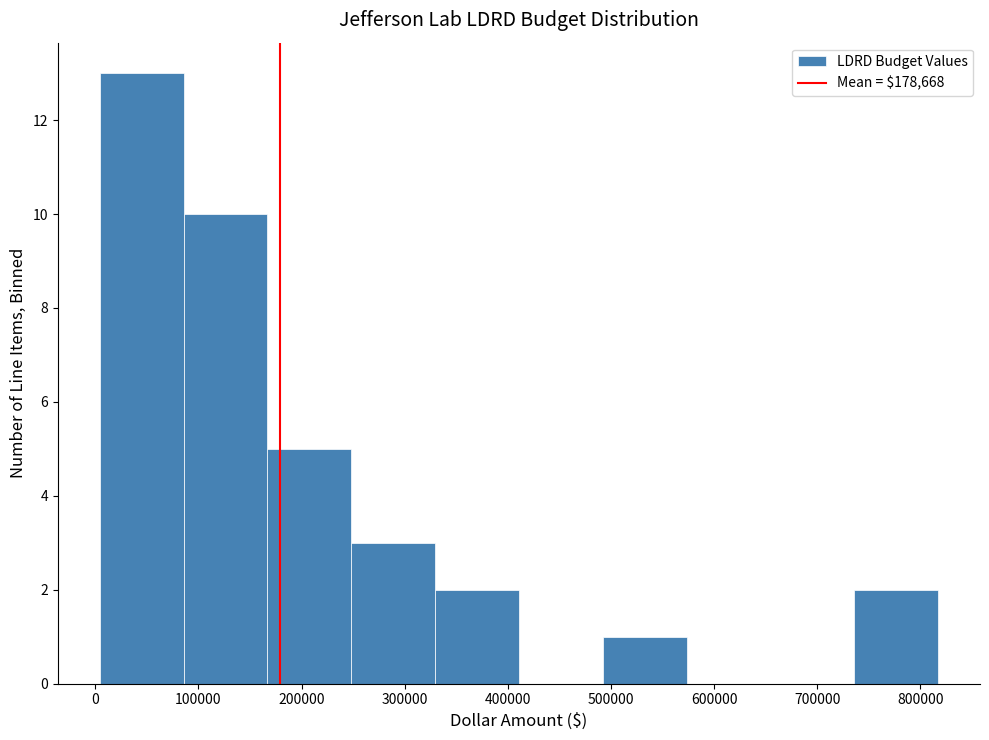

How tall is the bar that spans 250000 to 330000 on the x-axis? Neither the bar edges nor the heights are printed on the chart, so give them approximately, as read against the axes.

3